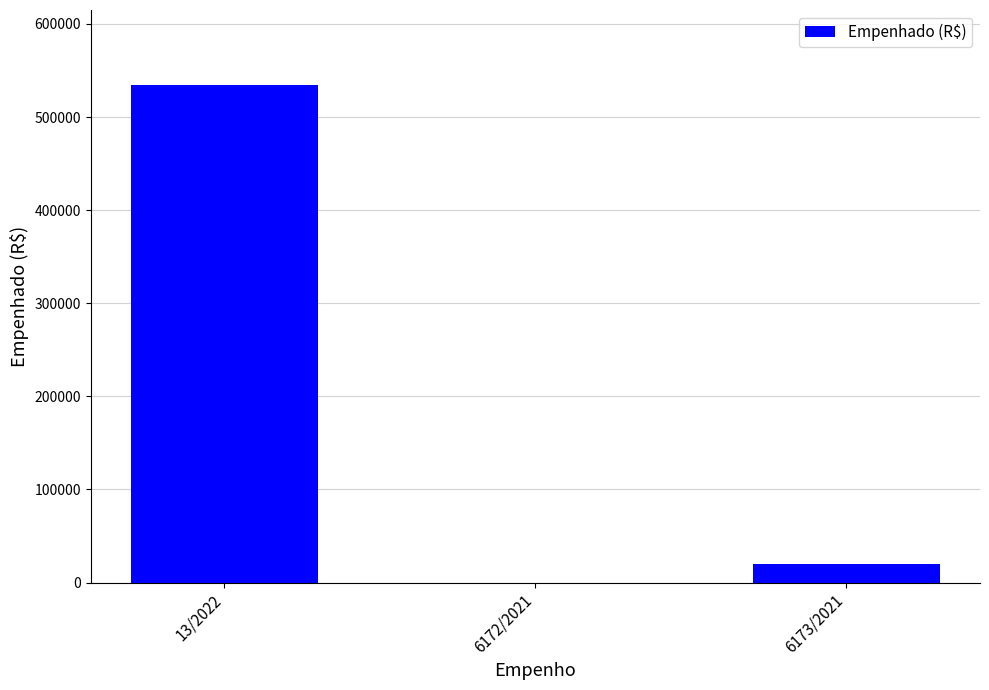

Is it true that the value at 13/2022 is 773901.6?

False